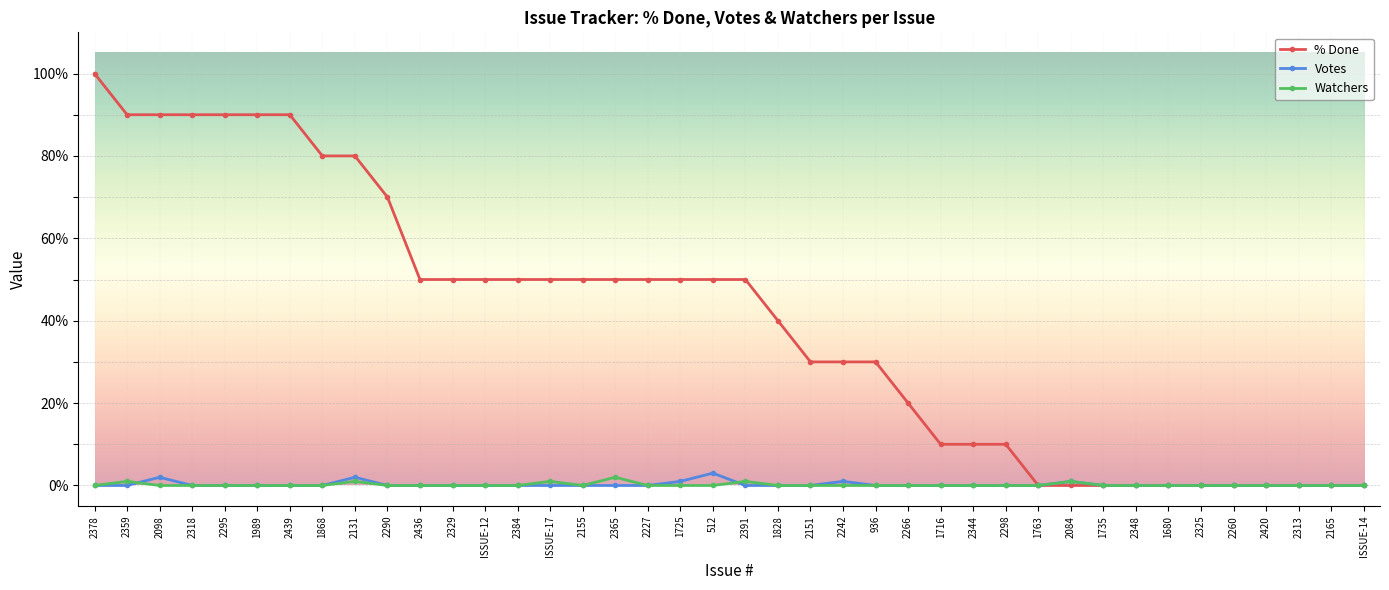

What is the difference between the maximum and second lowest values in the % Done series?

100